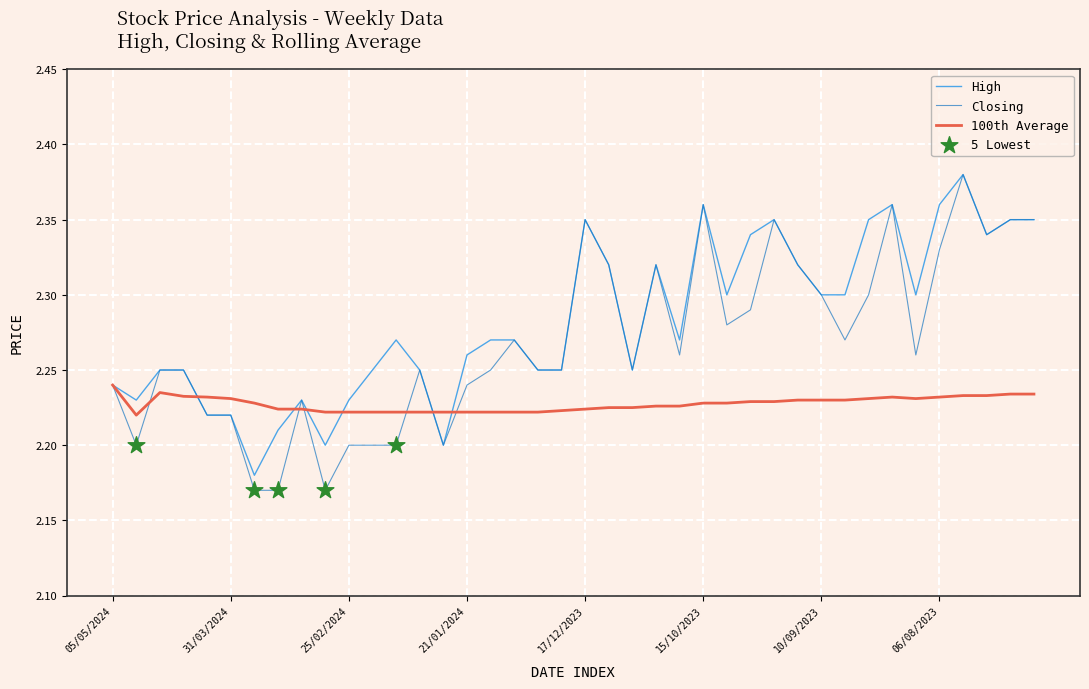

Which series has the widest spread of values?

Closing